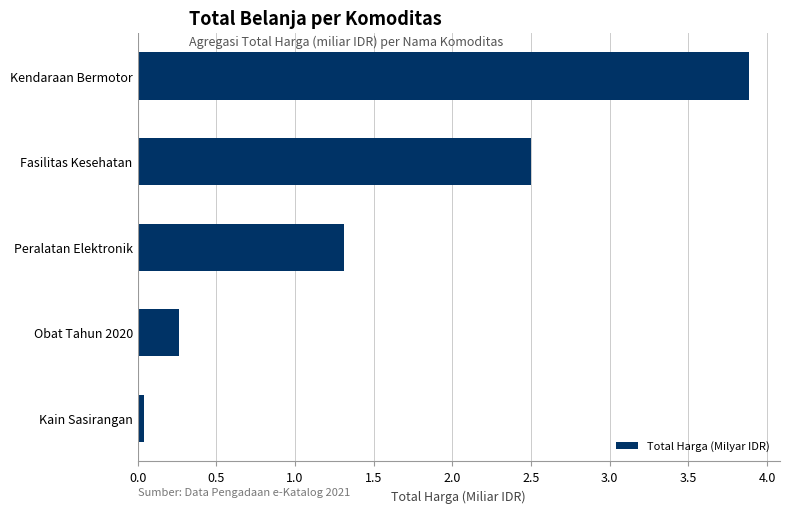

What is the average value?

1.6